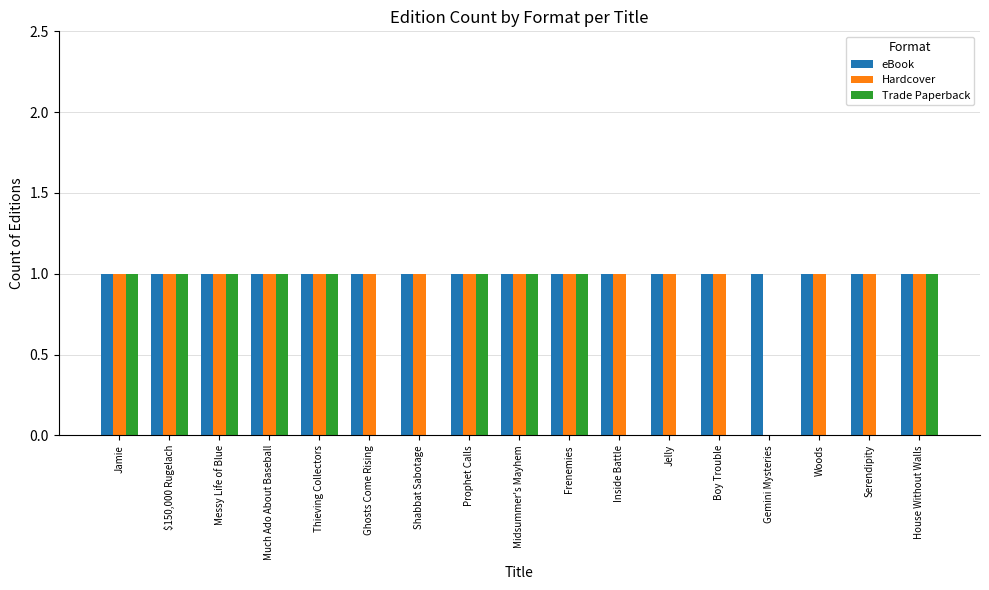

Reading left to right, what are all the values shown in this chart?

eBook: 1	1	1	1	1	1	1	1	1	1	1	1	1	1	1	1	1
Hardcover: 1	1	1	1	1	1	1	1	1	1	1	1	1	0	1	1	1
Trade Paperback: 1	1	1	1	1	0	0	1	1	1	0	0	0	0	0	0	1